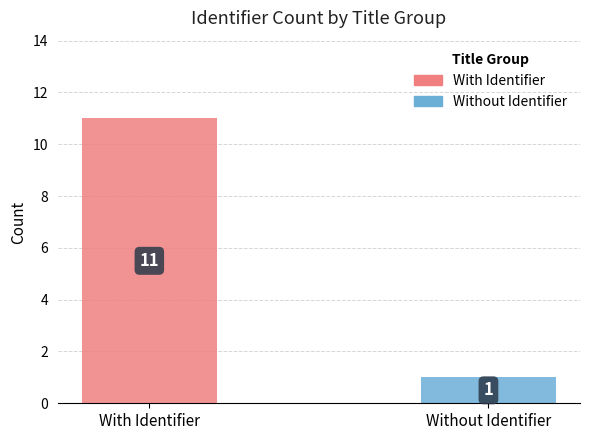

Which series has the widest spread of values?

With Identifier